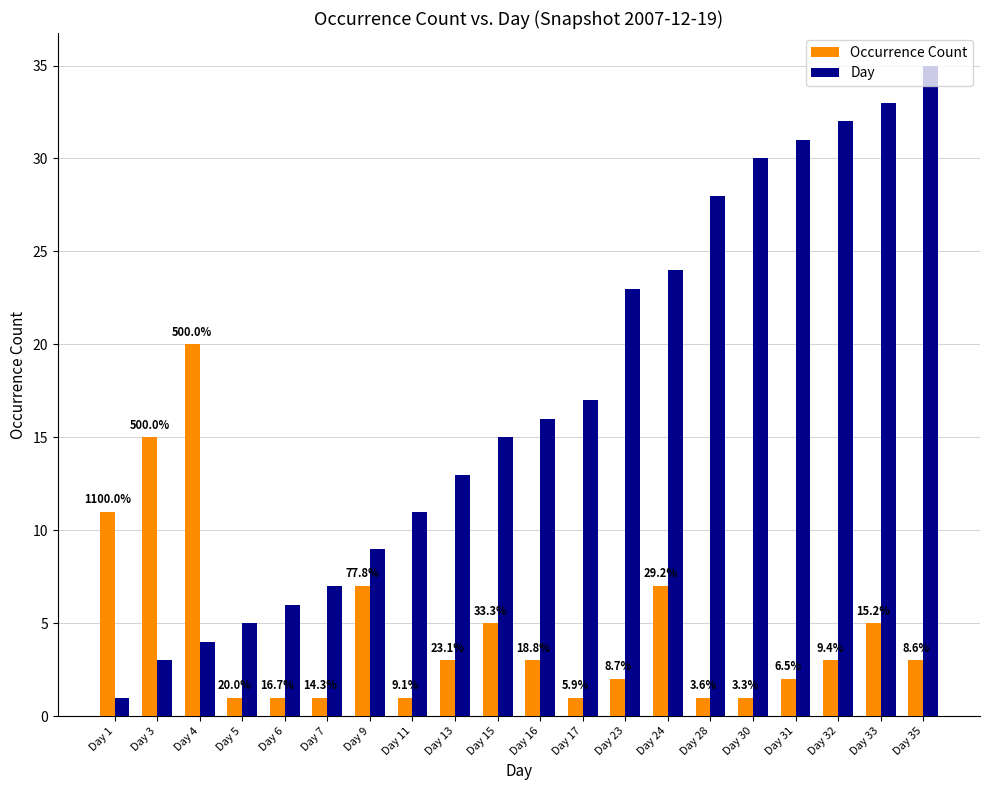

Is the value of Day at Day 17 greater than the value of Occurrence Count at Day 7?

Yes